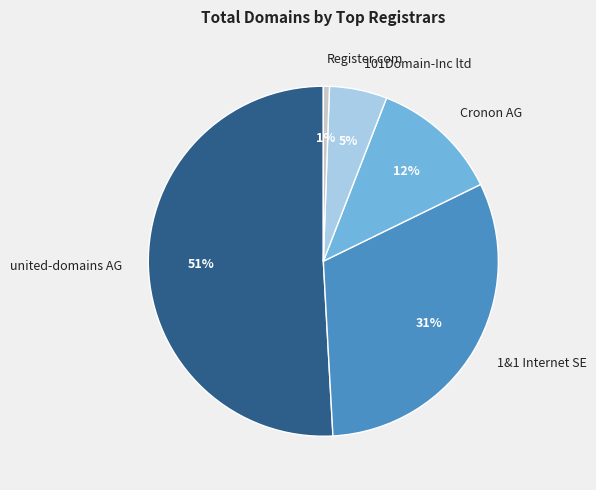

To the nearest percent, what is the difference between the largest and smallest slice percentages?

50%